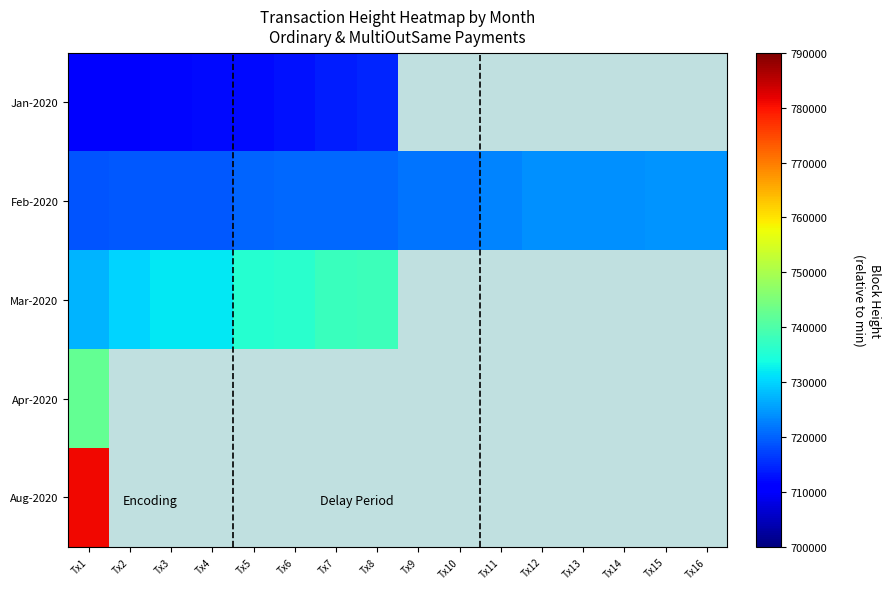

True or false: Feb-2020 has a value of 724529.0 at Tx16.

True